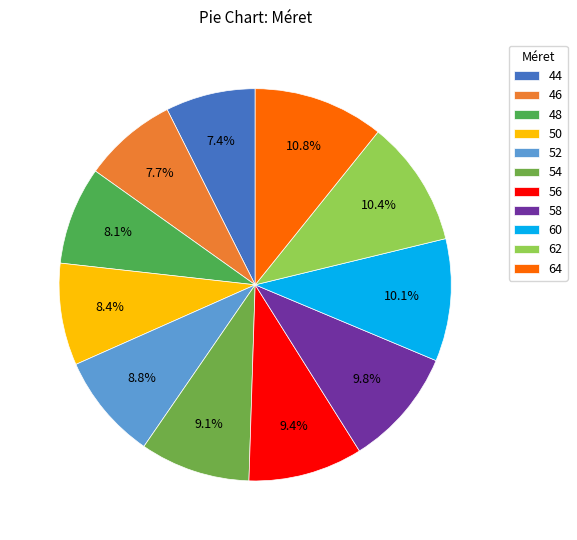

How many segments does this pie chart have?

11